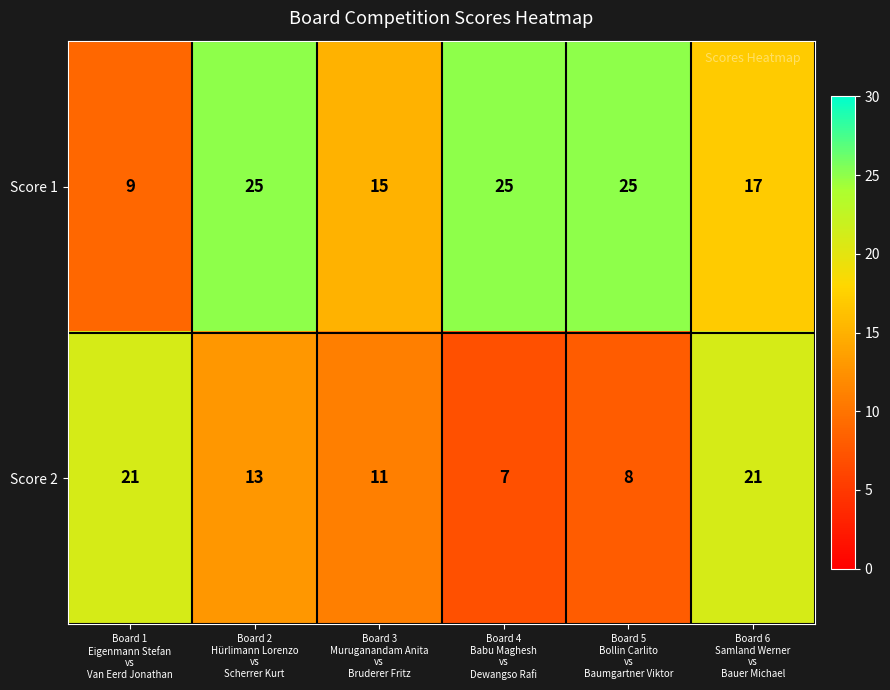

Which series has the largest range (max minus min)?

Score 1